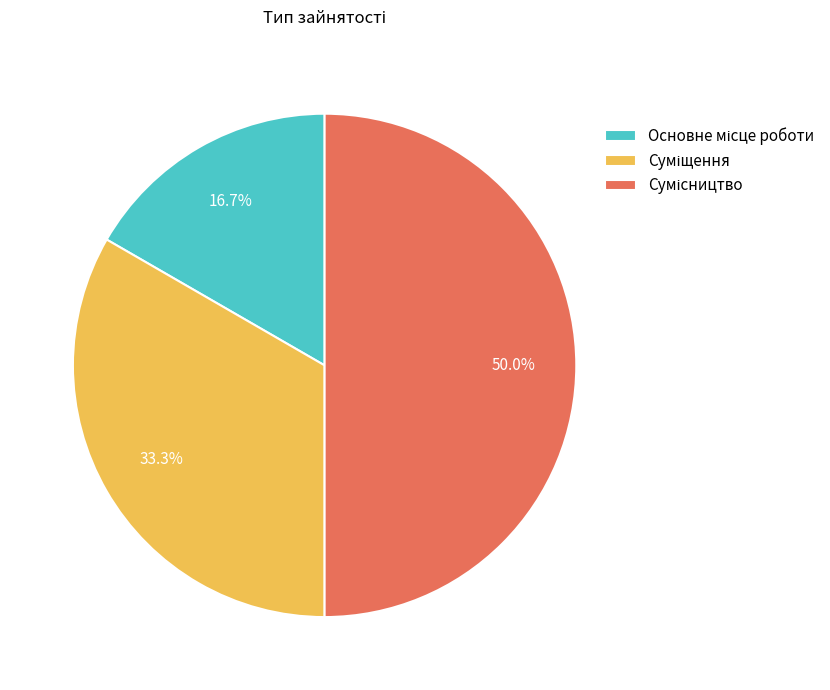

How many slices are in this pie chart?

3